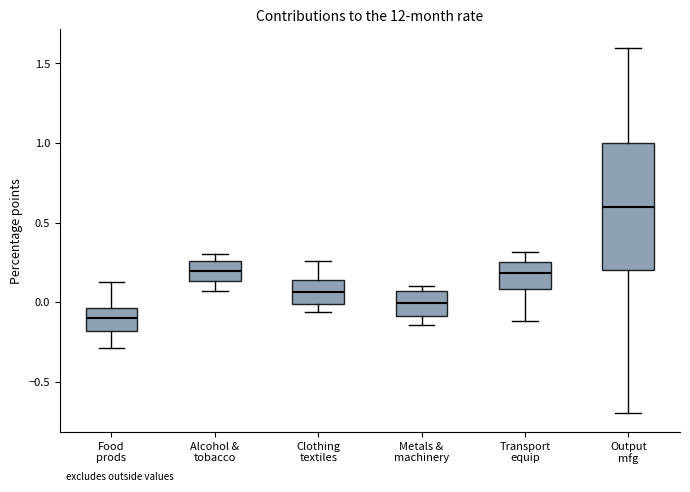

Which box's median line is the lowest?

Food prods